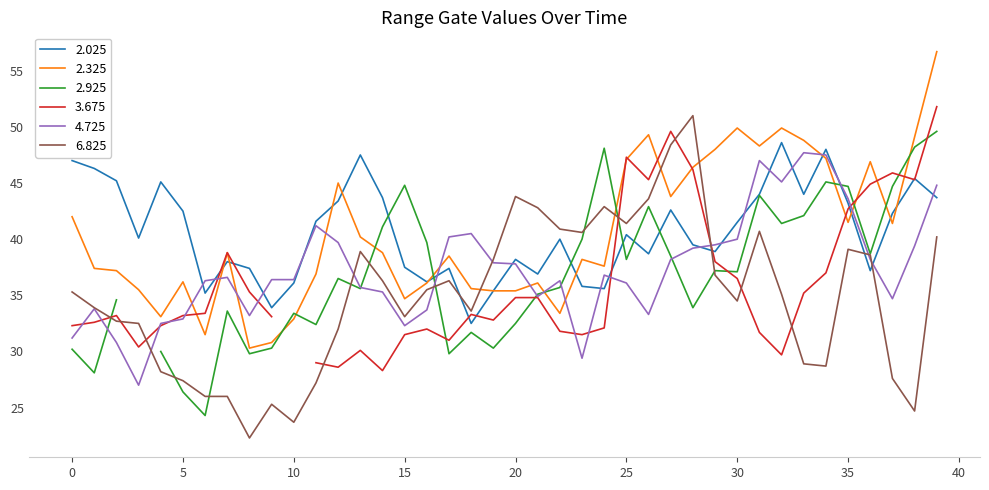

At how many categories does at least one series exceed 48?

9